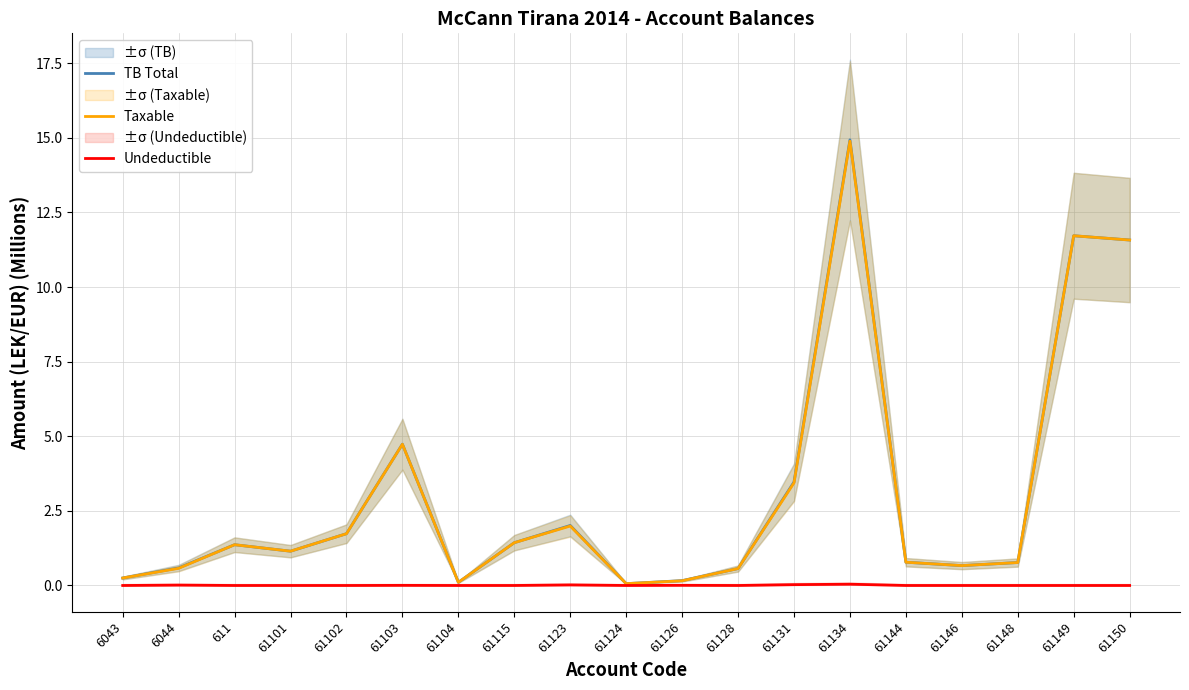

True or false: TB Total has a value of 1.1 at 61101.

True